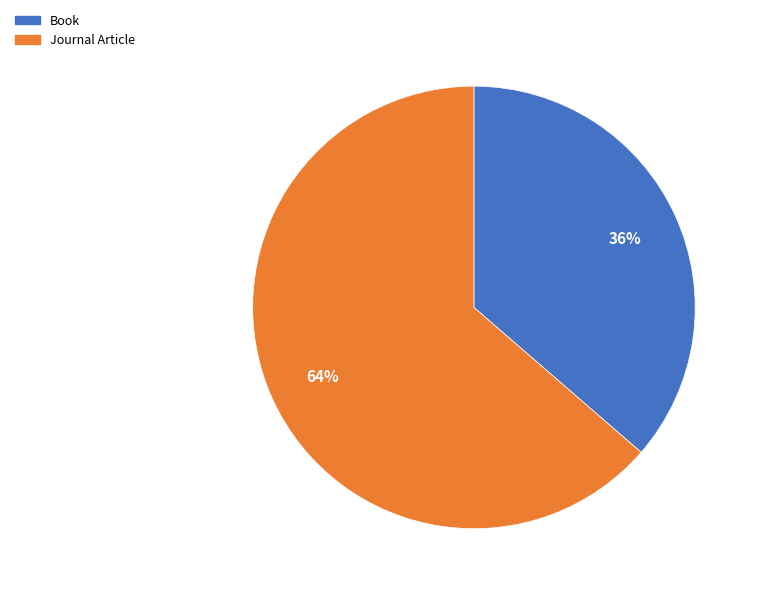

To the nearest percent, what portion does Book represent?

36%